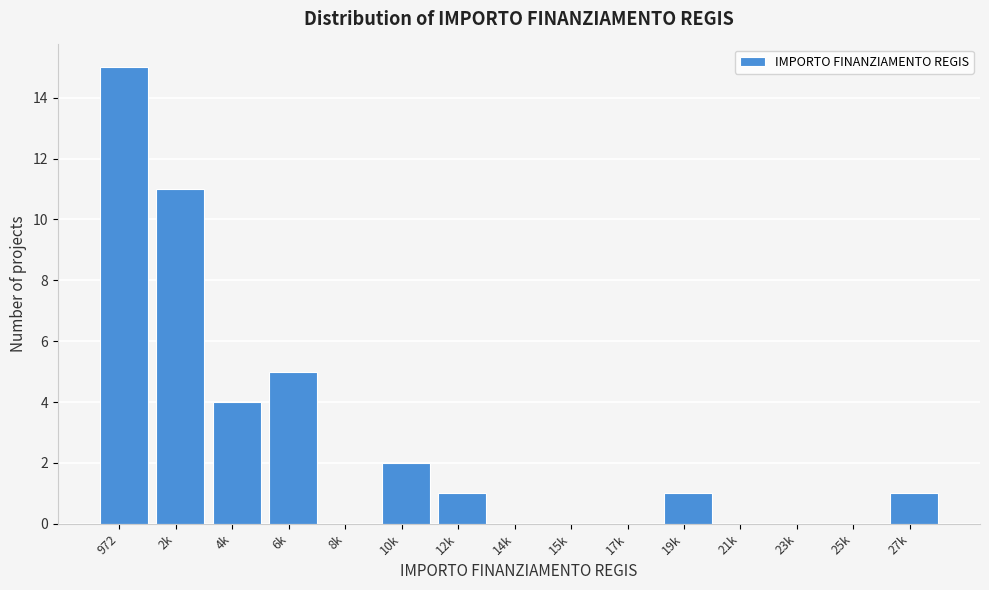

Reading left to right, extract all data points from this chart.

972=15	2k=11	4k=4	6k=5	8k=0	10k=2	12k=1	14k=0	15k=0	17k=0	19k=1	21k=0	23k=0	25k=0	27k=1